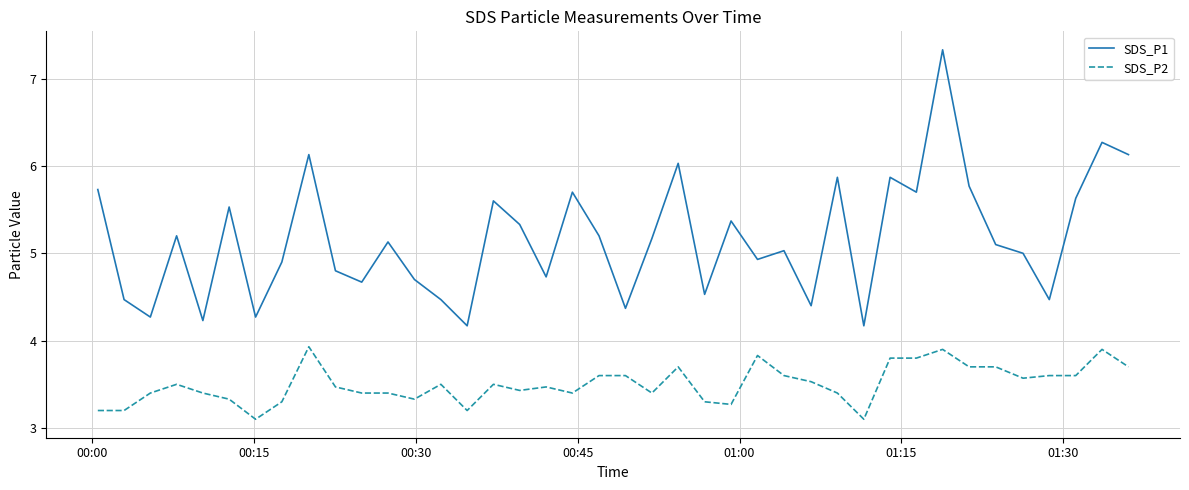

Reading left to right, extract all data points from this chart.

SDS_P1: 5.7	4.5	4.3	5.2	4.2	5.5	4.3	4.9	6.1	4.8	4.7	5.1	4.7	4.5	4.2	5.6	5.3	4.7	5.7	5.2	4.4	5.2	6.0	4.5	5.4	4.9	5.0	4.4	5.9	4.2	5.9	5.7	7.3	5.8	5.1	5.0	4.5	5.6	6.3	6.1
SDS_P2: 3.2	3.2	3.4	3.5	3.4	3.3	3.1	3.3	3.9	3.5	3.4	3.4	3.3	3.5	3.2	3.5	3.4	3.5	3.4	3.6	3.6	3.4	3.7	3.3	3.3	3.8	3.6	3.5	3.4	3.1	3.8	3.8	3.9	3.7	3.7	3.6	3.6	3.6	3.9	3.7